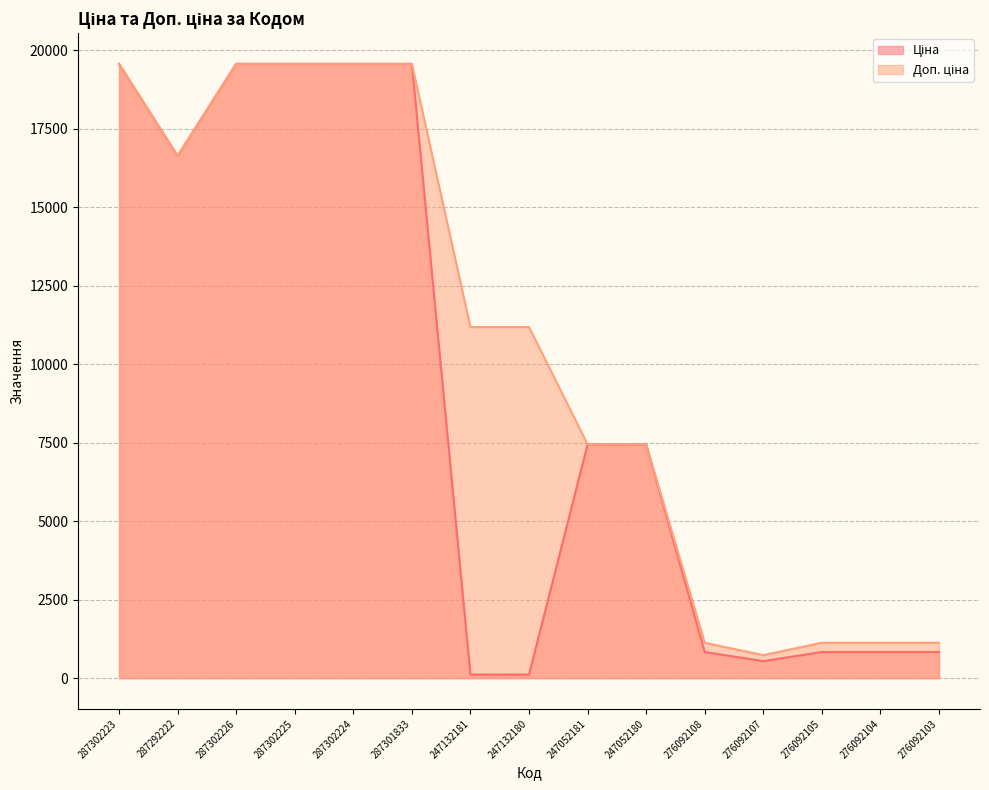

Where is Доп. ціна nearest to the value 10148?

247132181